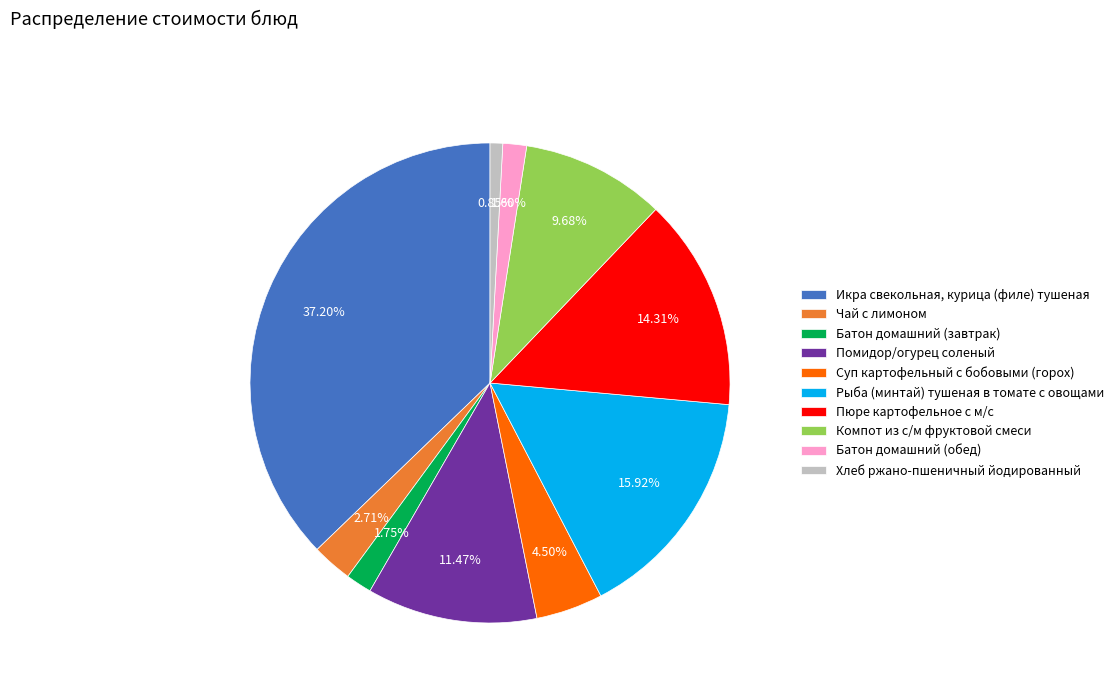

Which slice is the largest?

Икра свекольная, курица (филе) тушеная